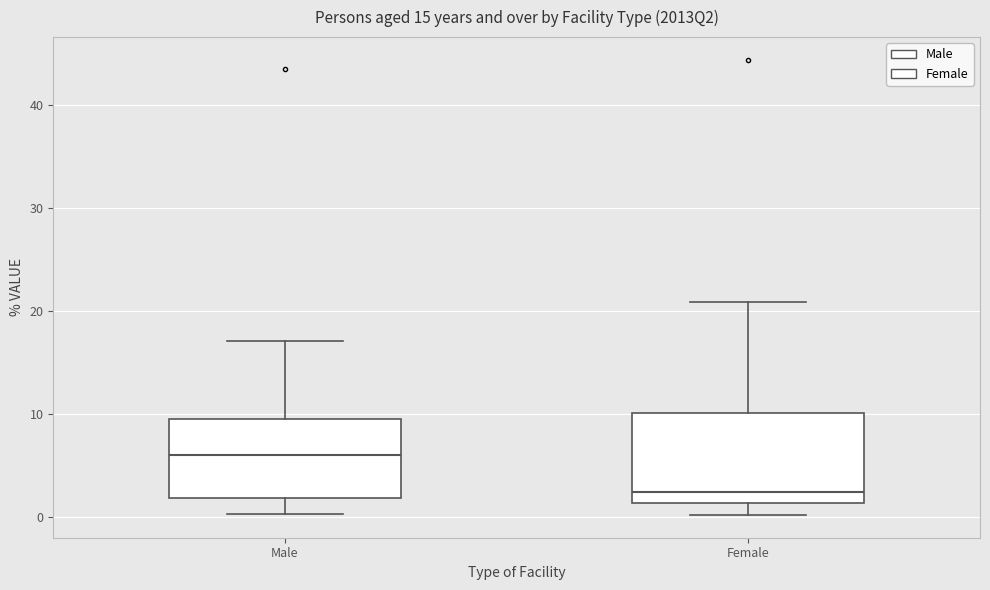

Which box is the tallest, from its lower edge to its upper edge?

Female